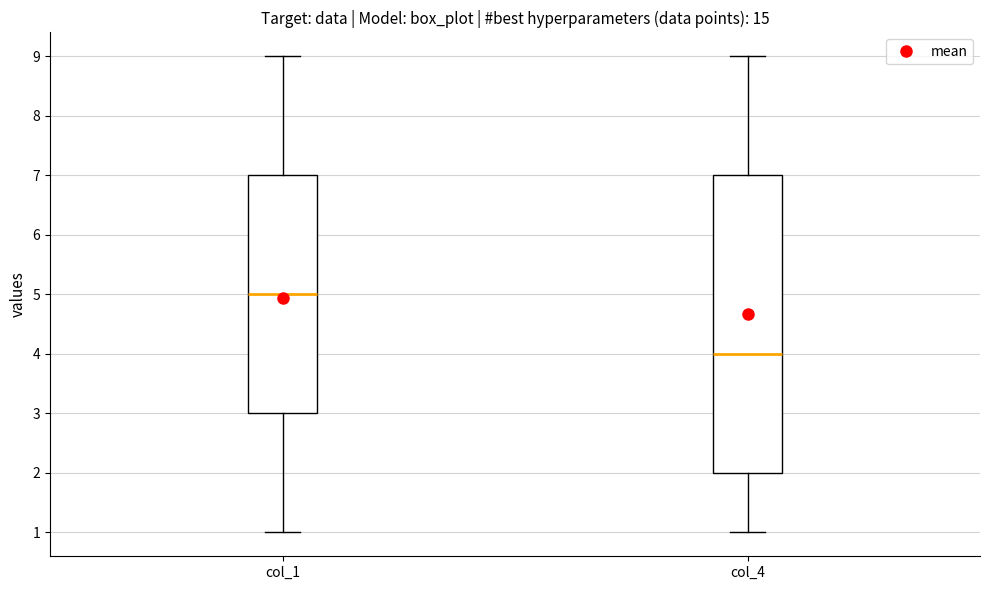

Which box has the highest median line?

col_1